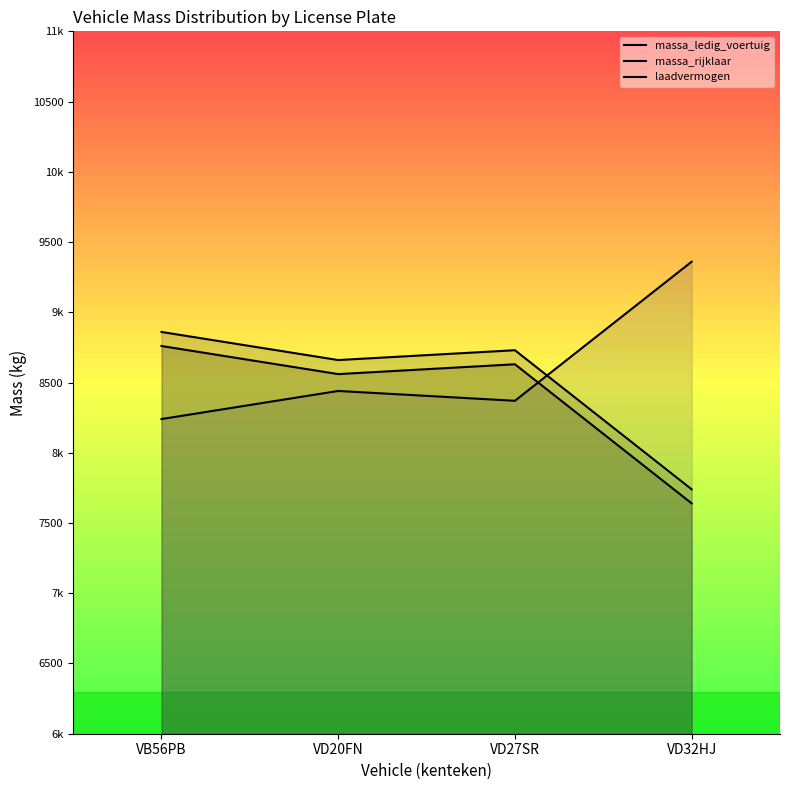

At which category does massa_ledig_voertuig reach its first local valley?

VD20FN